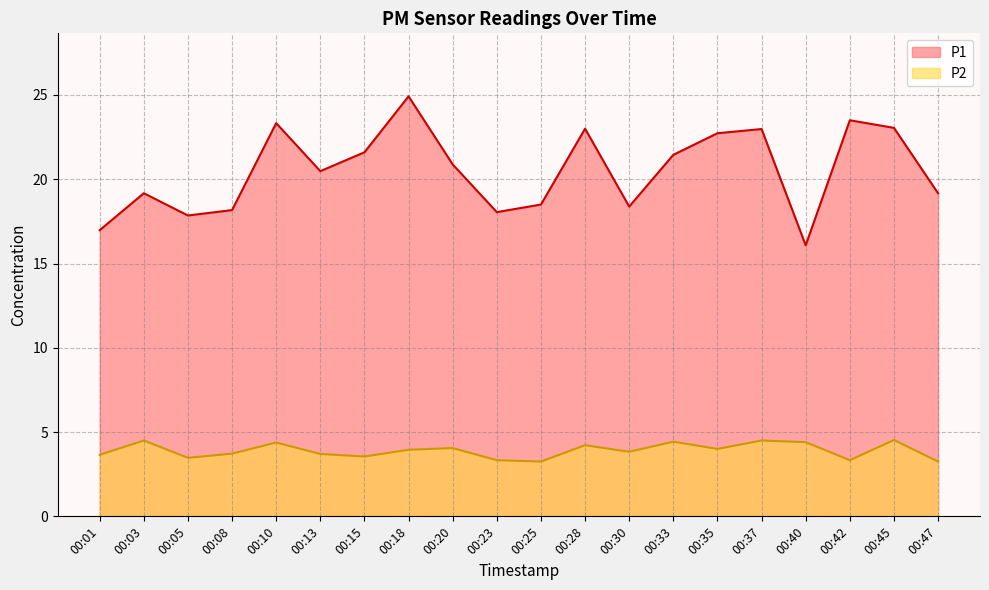

True or false: P2 has more than 0 interior local peaks.

True